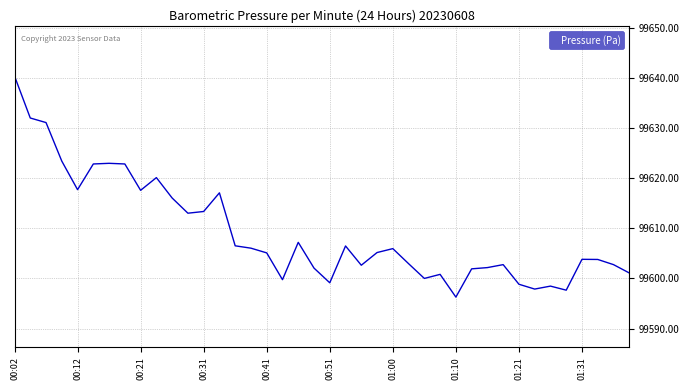

What is the minimum value shown in the chart?

99596.3